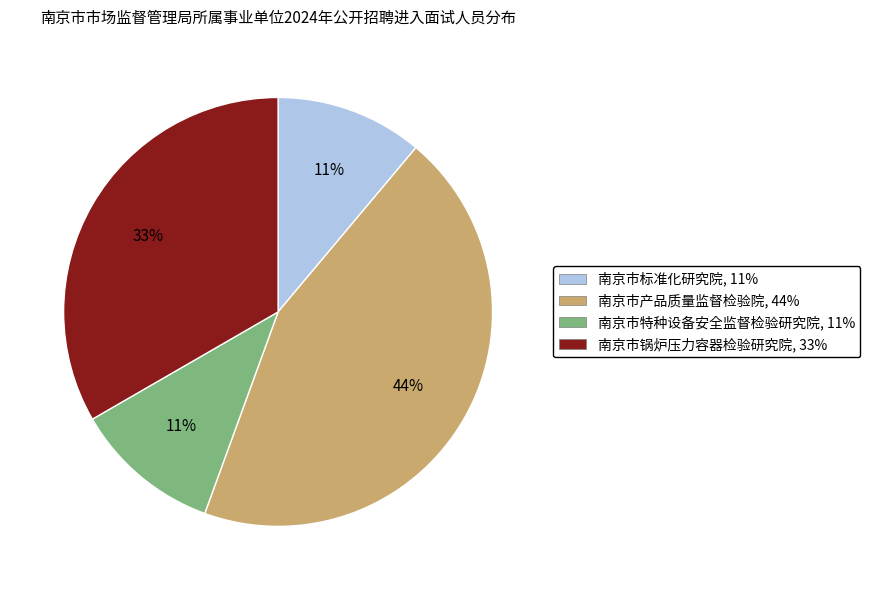

Does 南京市锅炉压力容器检验研究院 represent more than half of the total?

No